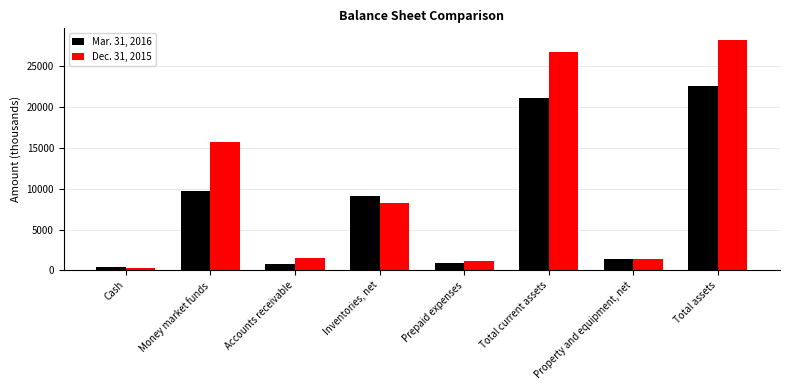

At how many categories does at least one series exceed 27902?

1